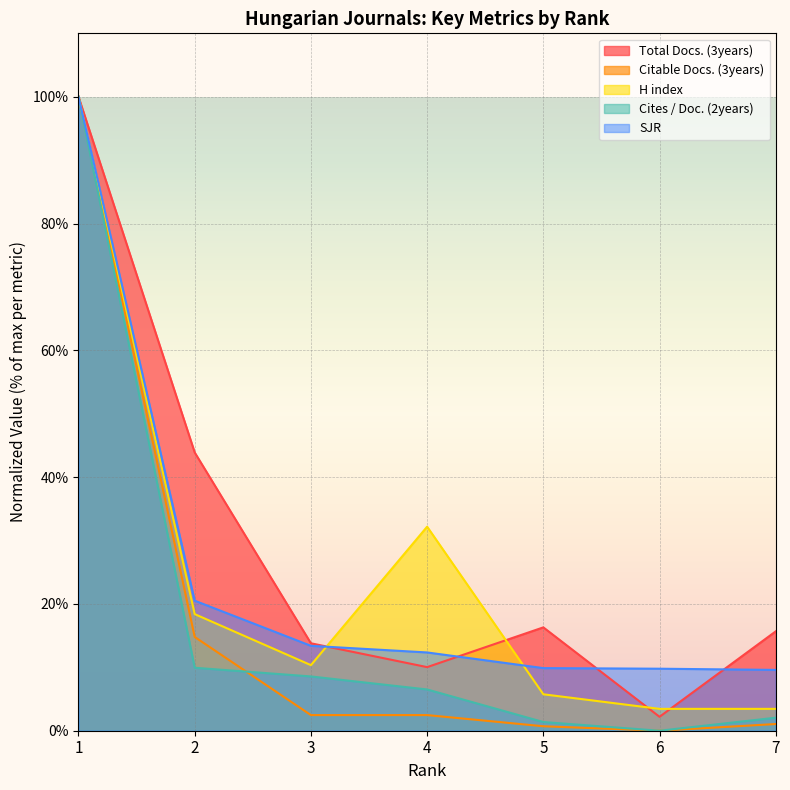

How many lines are shown in the chart?

5